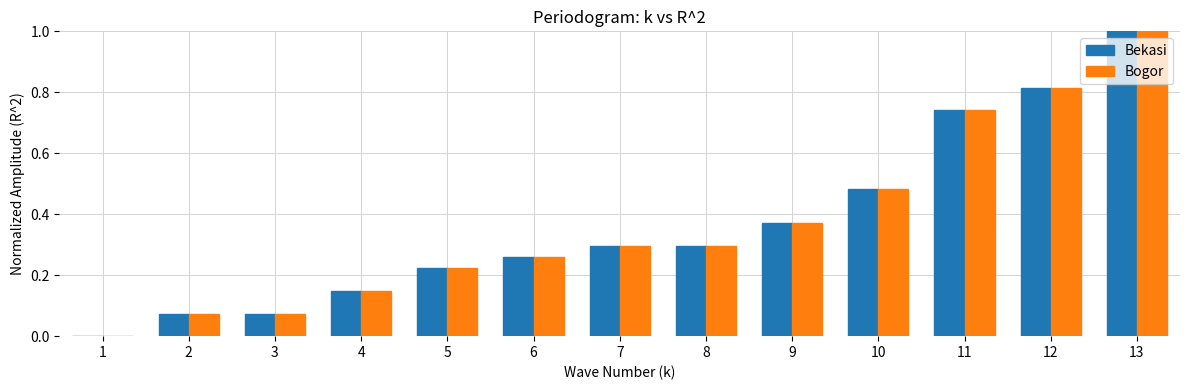

Is it true that Bogor equals 0.1 at 5?

False